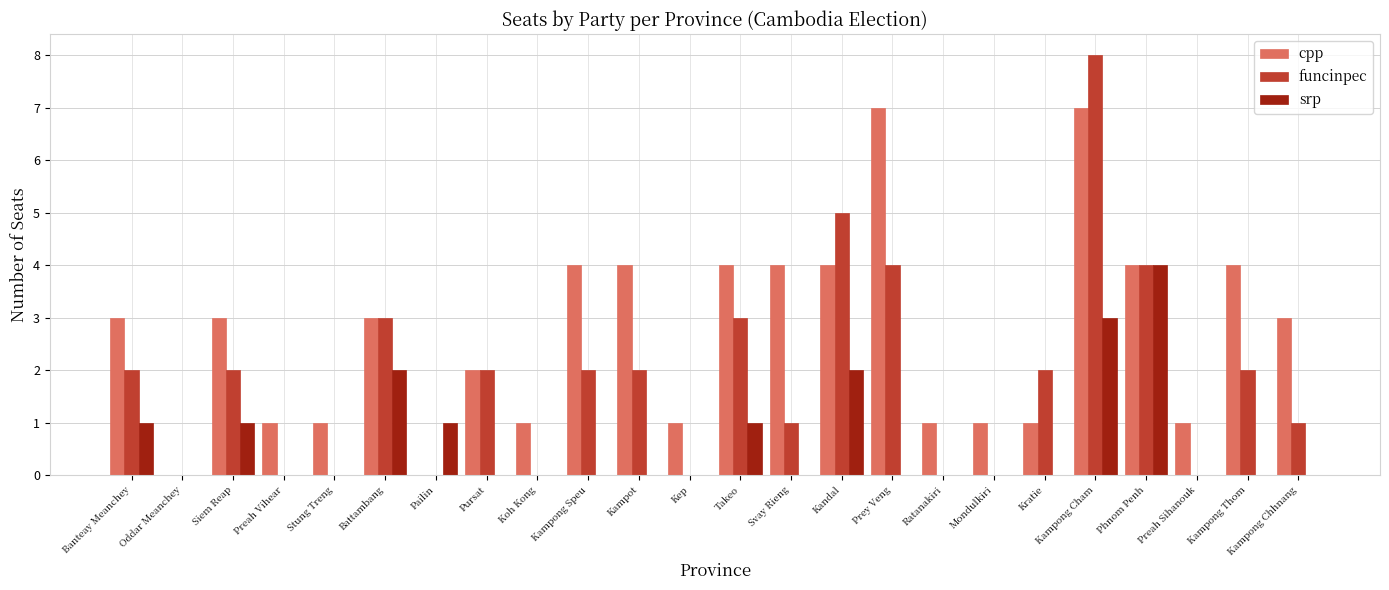

What is the sum of all srp values?

15